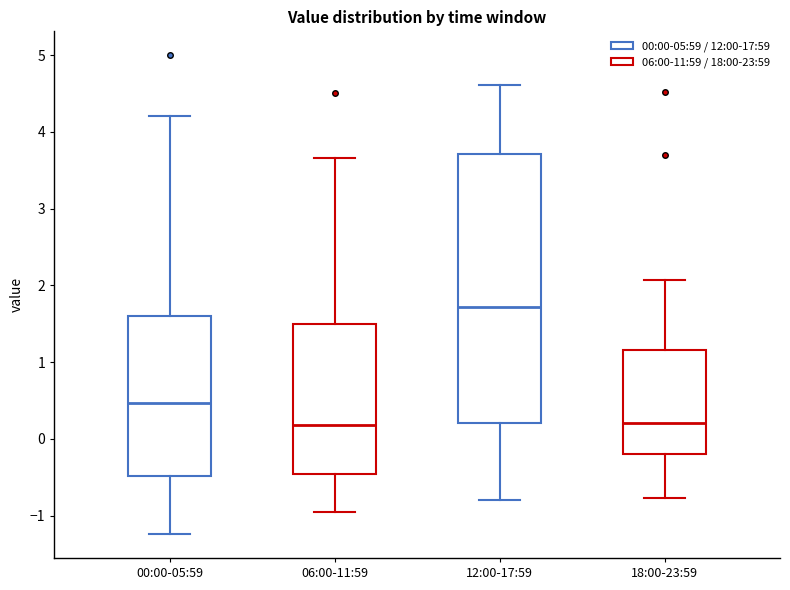

Reading left to right, read every box against the y-axis: the position of its median line, the range the box covers, and the ends of its whiskers. The values are not printed on the chart, so give them approximately, as read against the axis.

00:00-05:59: median 0.5, box -0.5 to 1.6, whiskers -1.2 to 4.2
06:00-11:59: median 0.2, box -0.5 to 1.5, whiskers -0.9 to 3.7
12:00-17:59: median 1.7, box 0.2 to 3.7, whiskers -0.8 to 4.6
18:00-23:59: median 0.2, box -0.2 to 1.2, whiskers -0.8 to 2.1